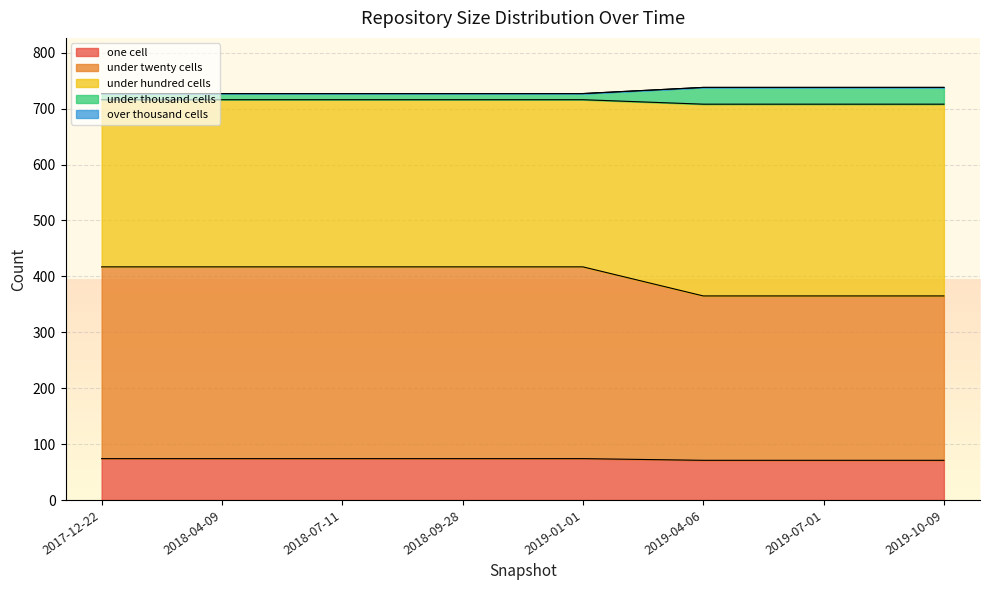

The value of one cell at 2019-10-09 is 32. True or false?

False